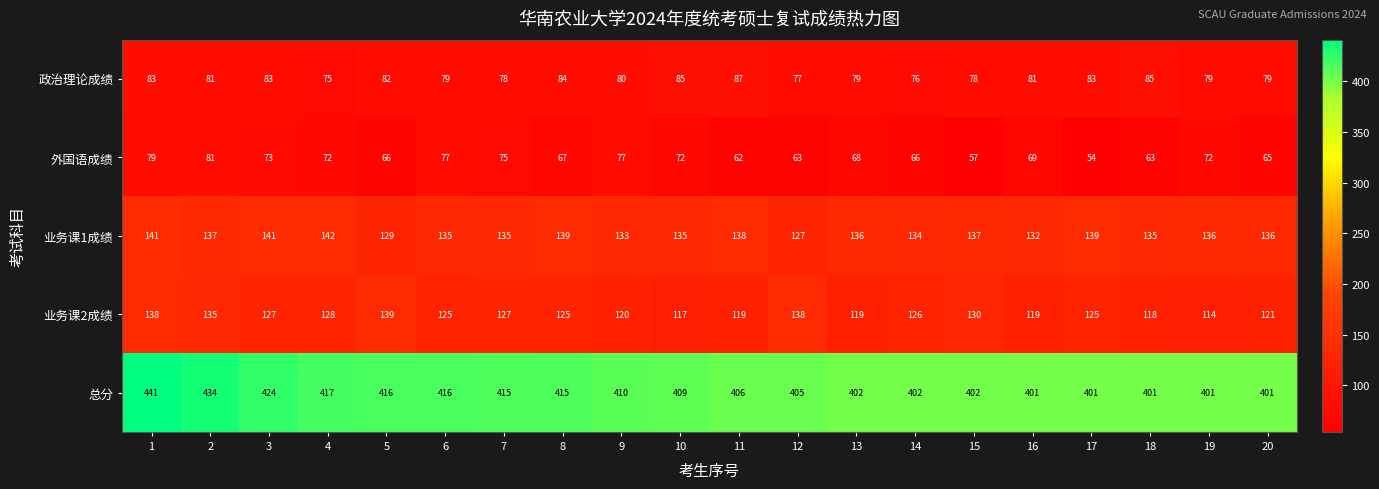

What is the difference between the maximum and minimum values in the 业务课2成绩 series?

25